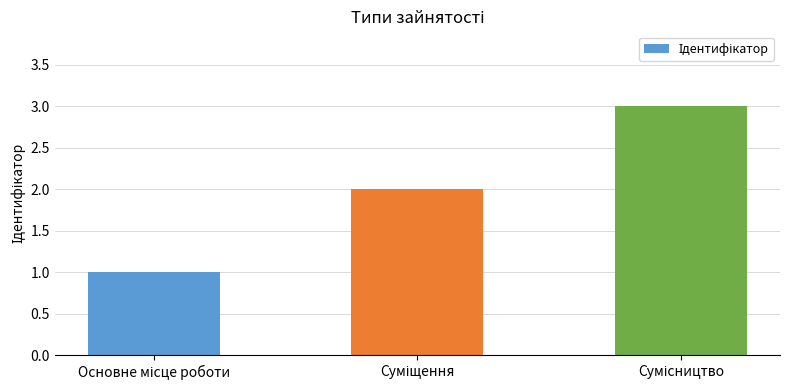

What is the maximum value shown in the chart?

3